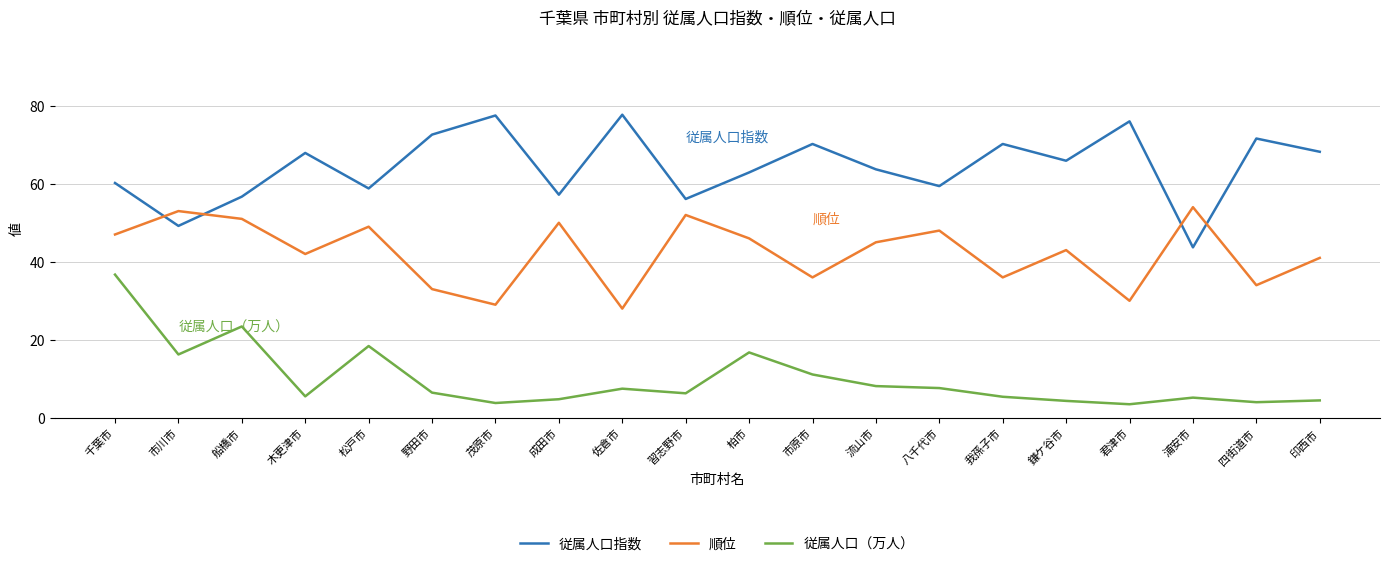

List the series in order of their peak value, lowest first.

従属人口（万人）, 順位, 従属人口指数